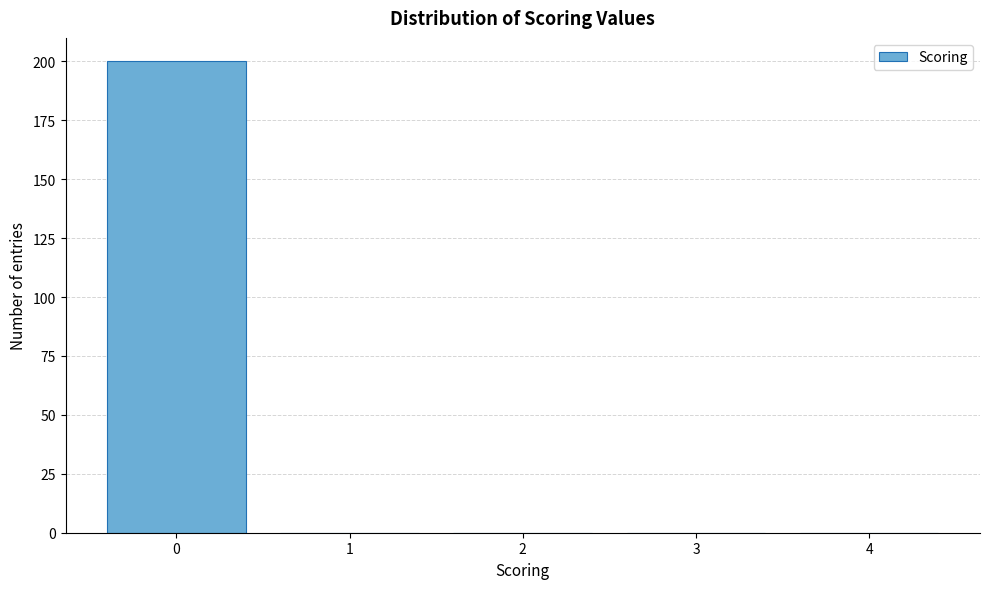

Reading left to right, list all the values displayed in this chart.

0=200	1=0	2=0	3=0	4=0